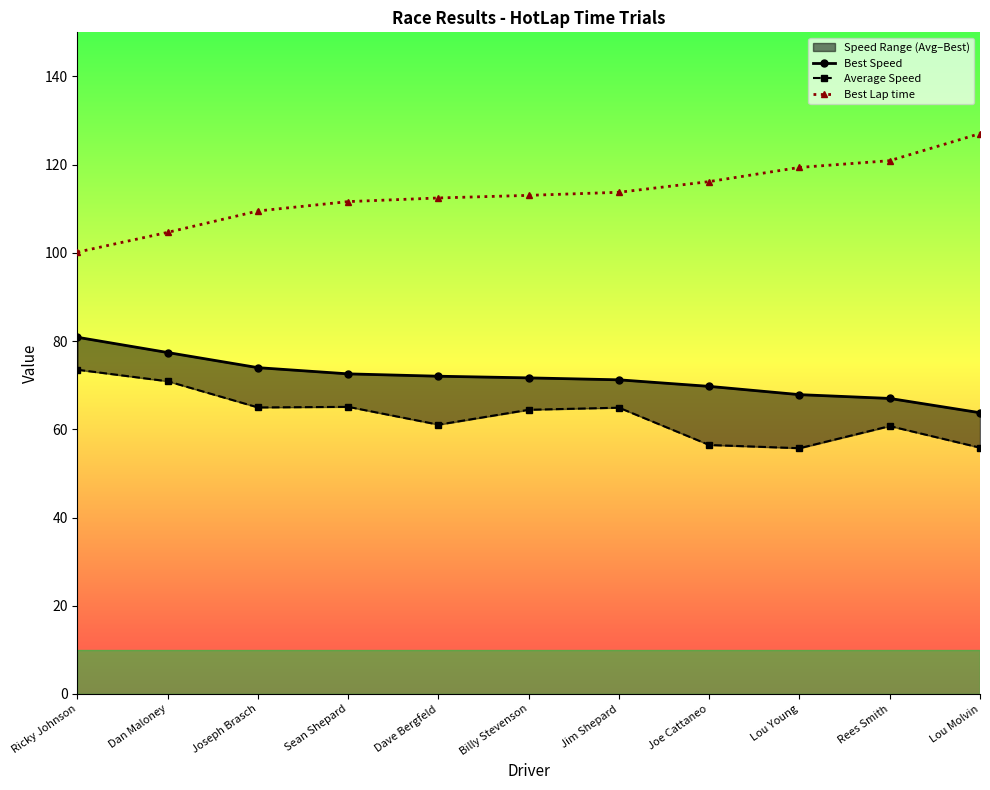

What is the minimum value for Average Speed?

55.7